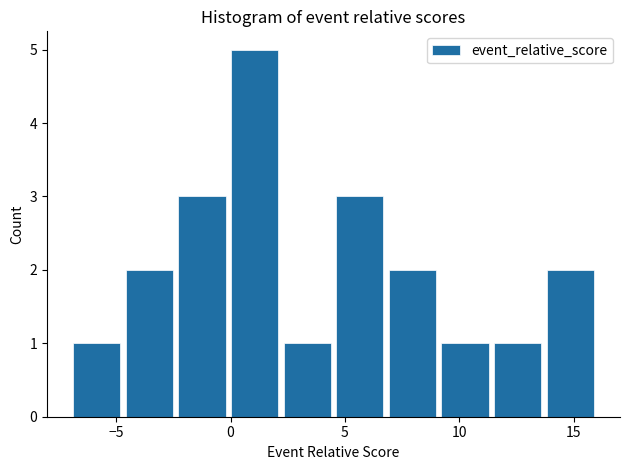

Reading left to right, list every bar in this chart as the range it spans on the x-axis followed by its height. Neither the bar edges nor the heights are printed on the chart, so give them approximately, as read against the axes.

-7.0 to -4.7: 1
-4.7 to -2.4: 2
-2.4 to -0.1: 3
-0.1 to 2.2: 5
2.2 to 4.5: 1
4.5 to 6.8: 3
6.8 to 9.1: 2
9.1 to 11.4: 1
11.4 to 13.7: 1
13.7 to 16.0: 2